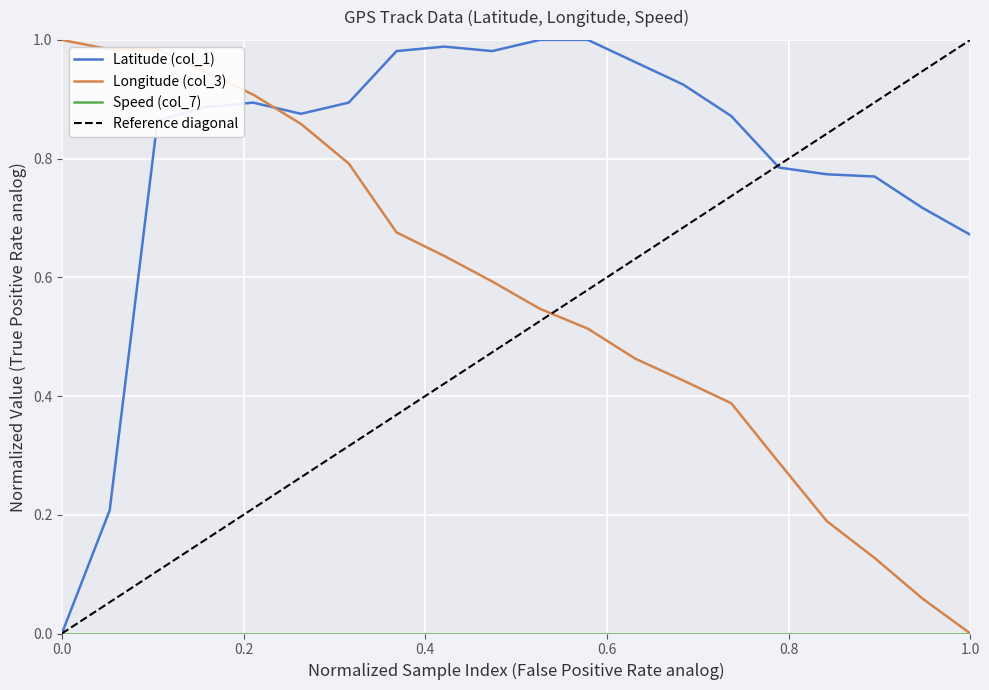

Does the chart display data point markers on the line(s)?

No